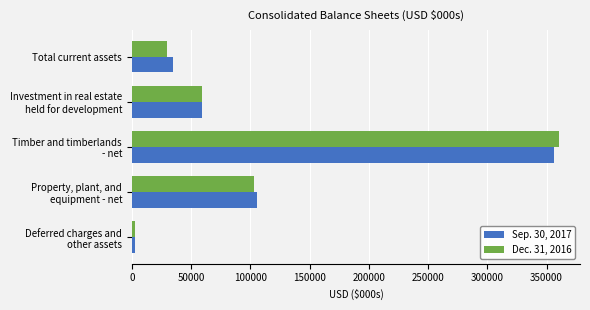

List the series in order of their overall mean, lowest first.

Dec. 31, 2016, Sep. 30, 2017